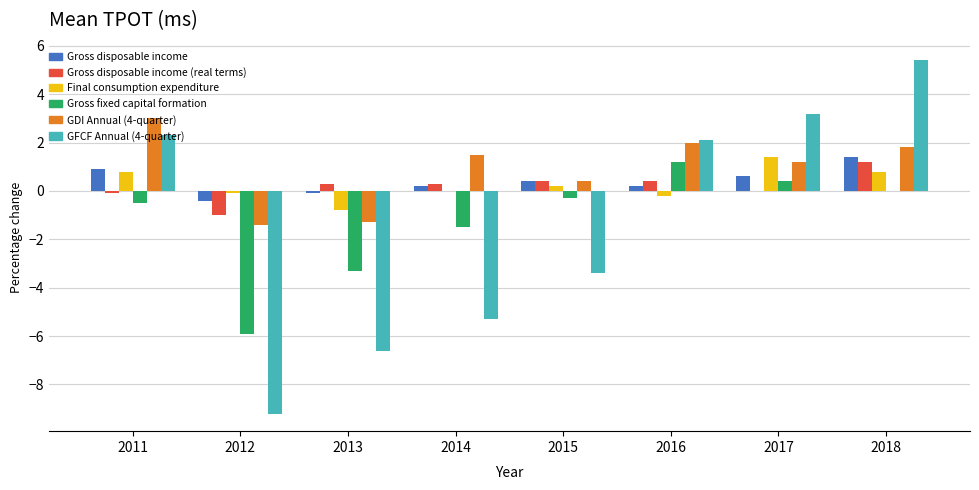

How many categories are shown in the chart?

8